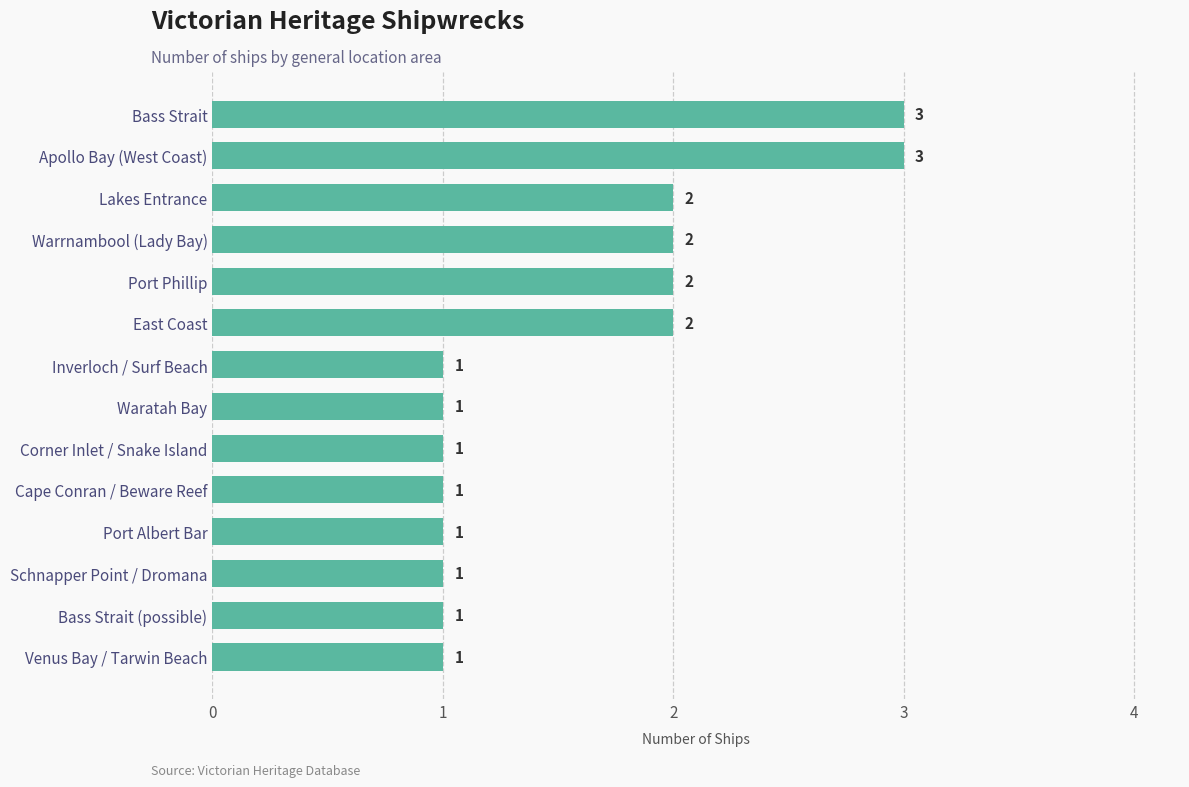

What is the change in value from Waratah Bay to Bass Strait?

+2